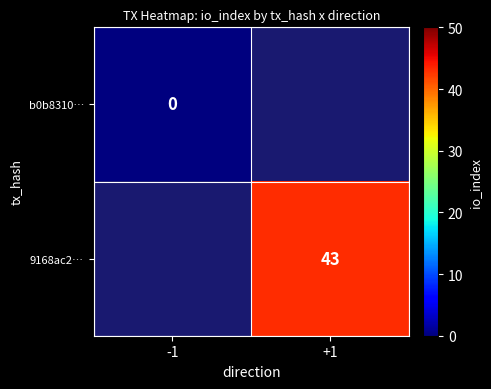

Is it true that 9168ac2… equals 26 at +1?

False